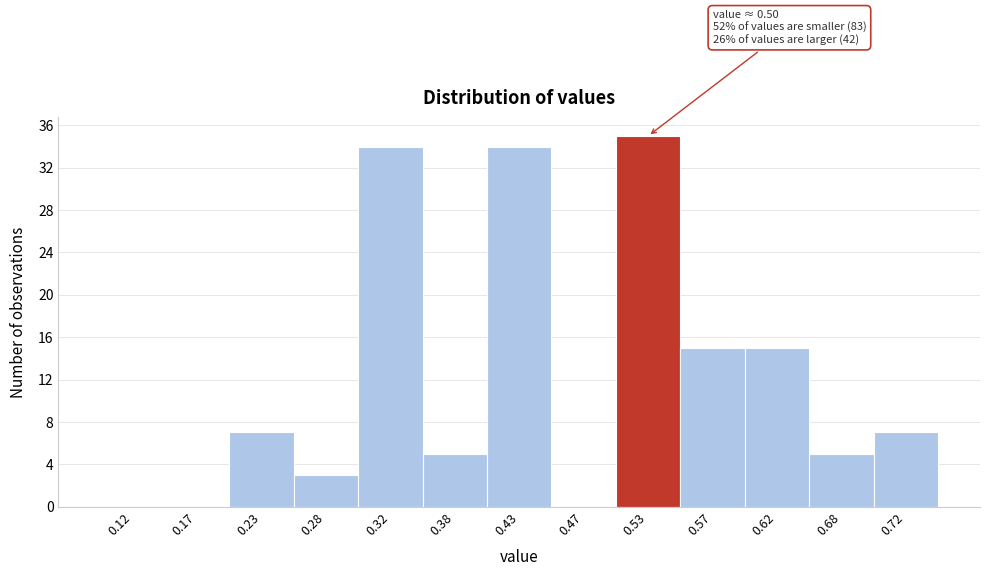

Which range on the x-axis has the tallest bar?

0.50 to 0.55